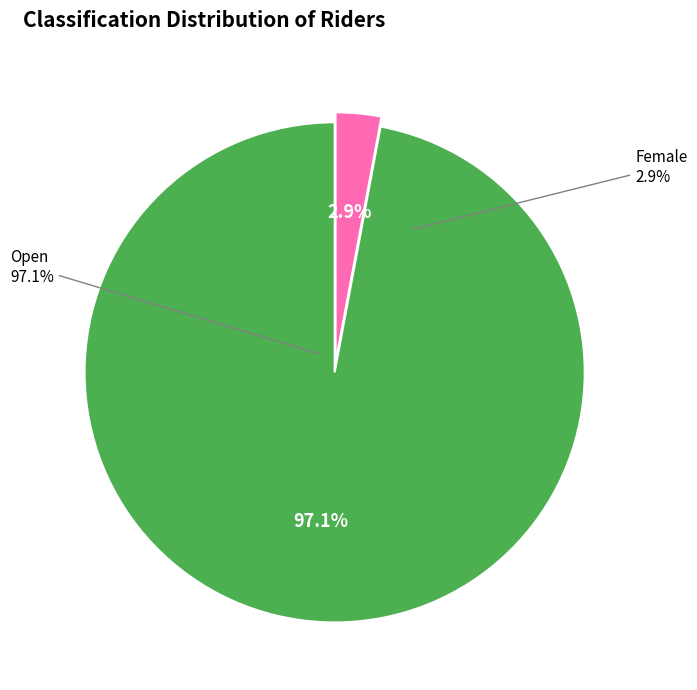

What is the smallest slice in the pie chart?

Female